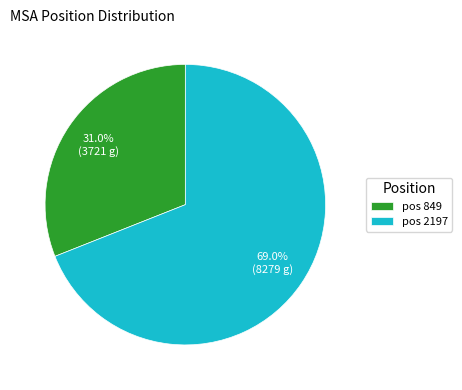

Rank the categories by value from lowest to highest.

pos 849, pos 2197